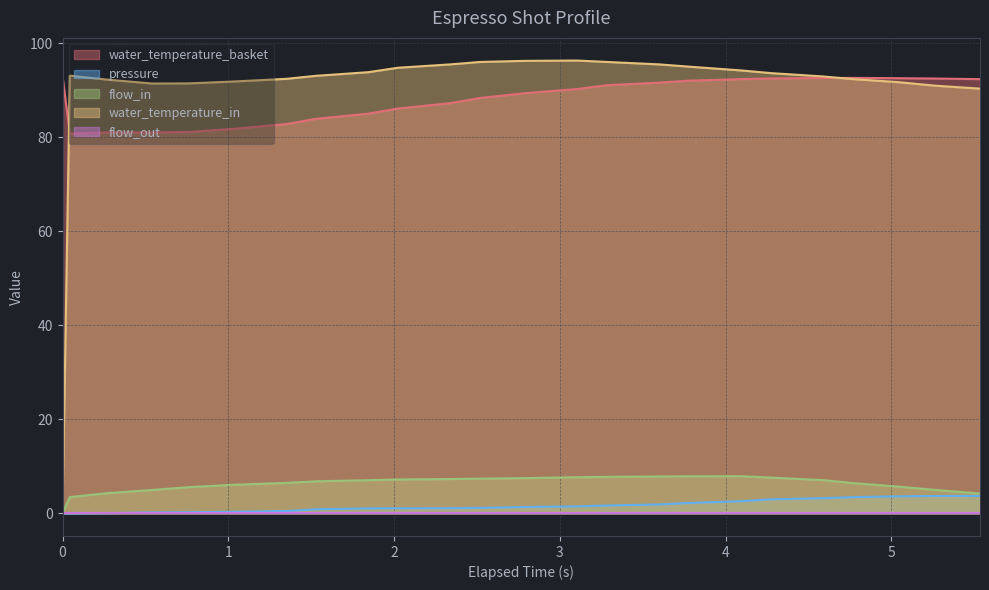

Does the chart display data point markers on the line(s)?

No